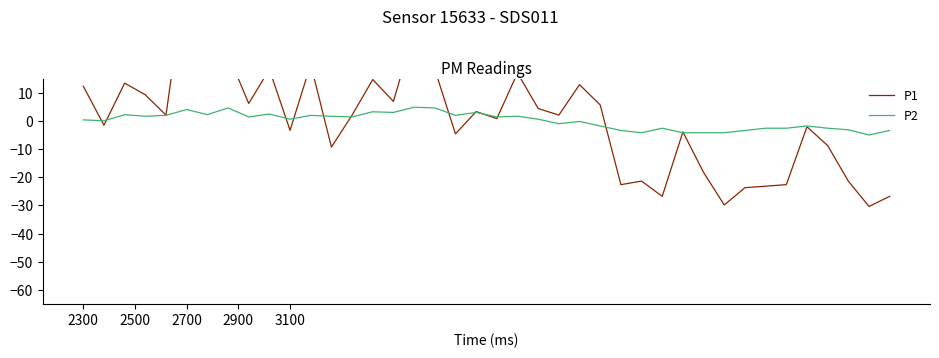

The value of P2 at 32 is -5.1. True or false?

False